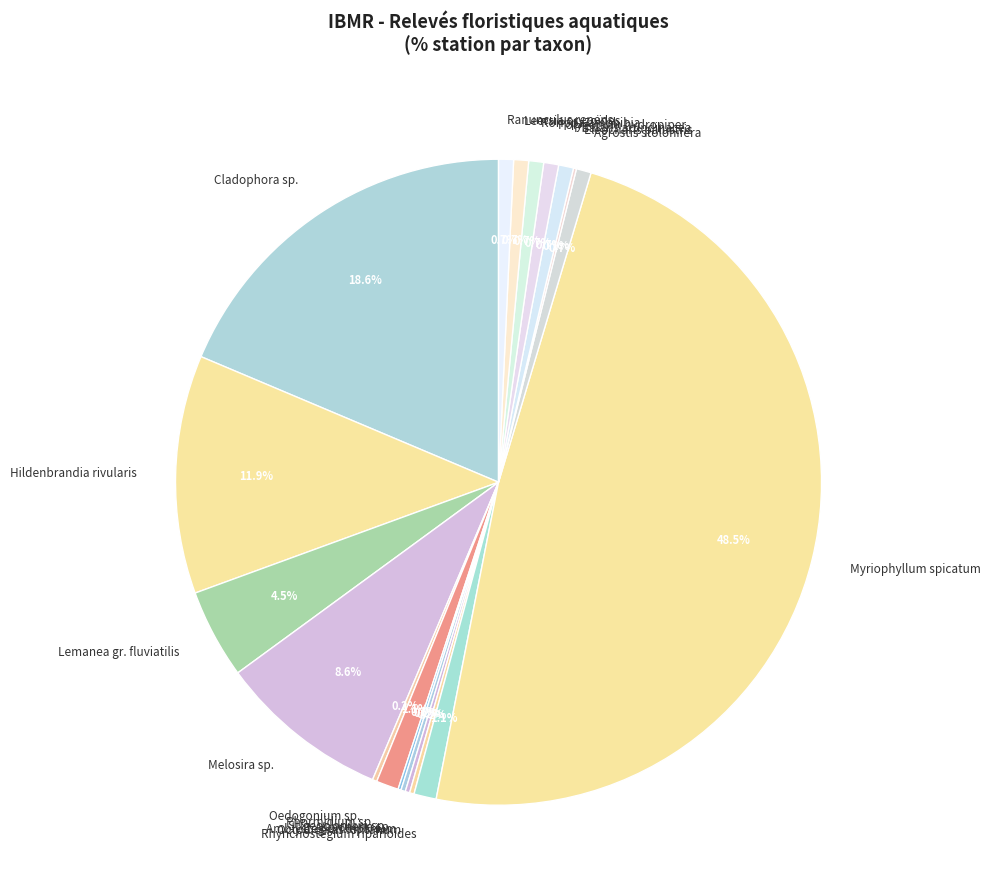

Which has a higher value, Lemanea gr. fluviatilis or Rorippa amphibia?

Lemanea gr. fluviatilis